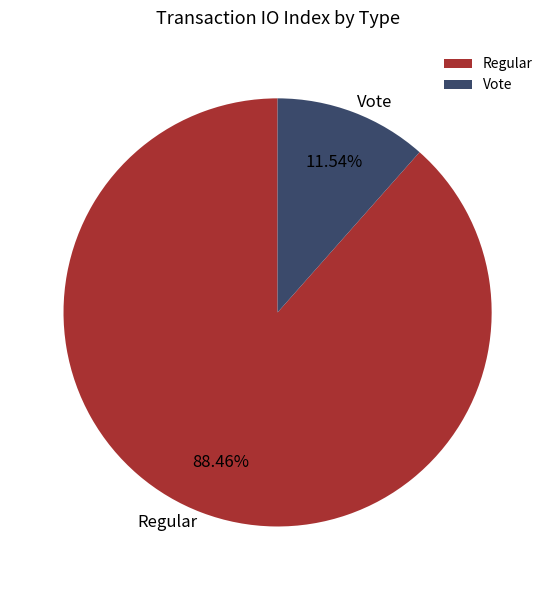

What percentage is the Regular slice, to the nearest percent?

88%